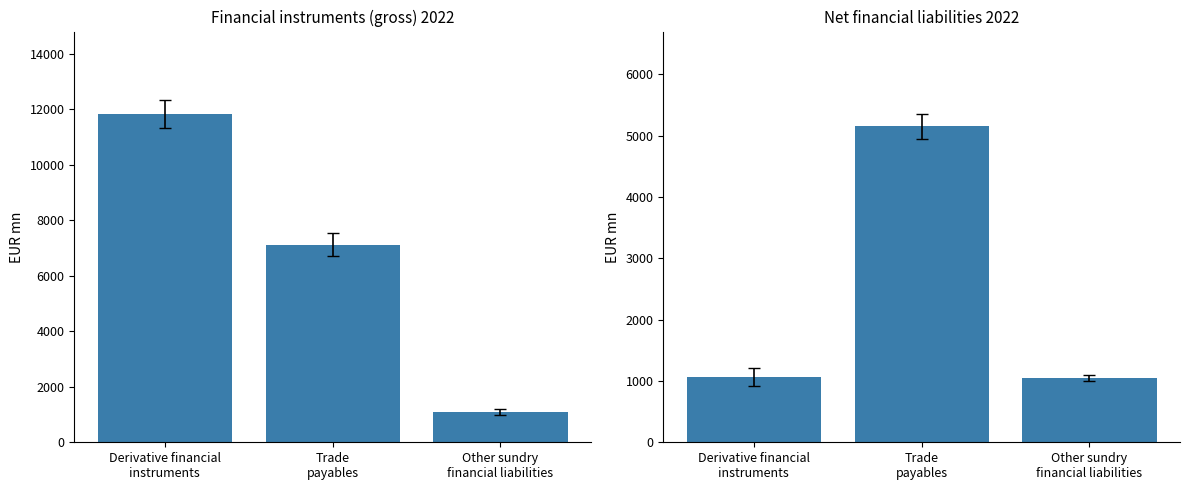

Reading left to right, list all the values displayed in this chart.

Financial instruments (gross): 11835	7123	1089
Net: 1068	5153	1046